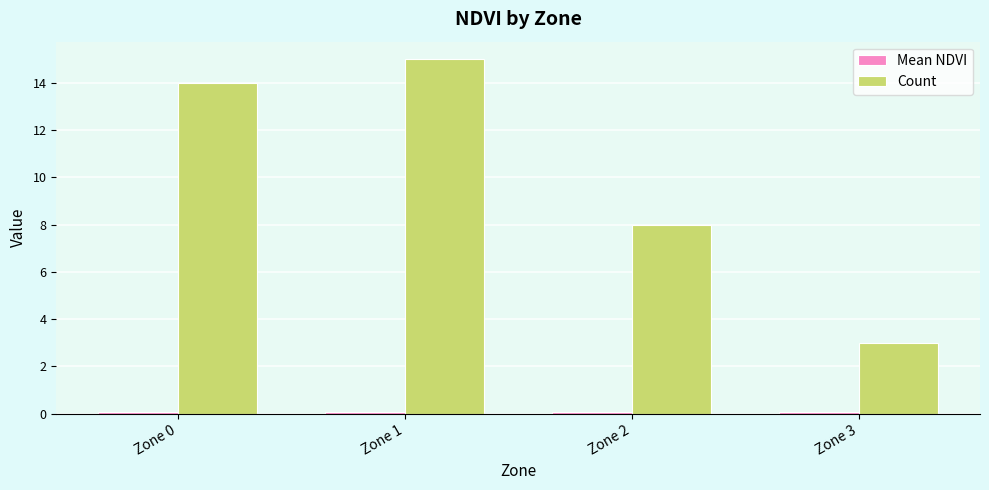

Which category has the highest value across all series?

Zone 1